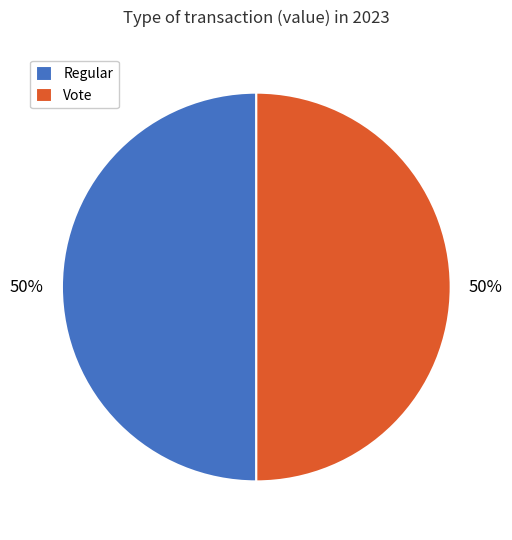

To the nearest percent, what is the difference between the Vote and Regular slice percentages?

0%